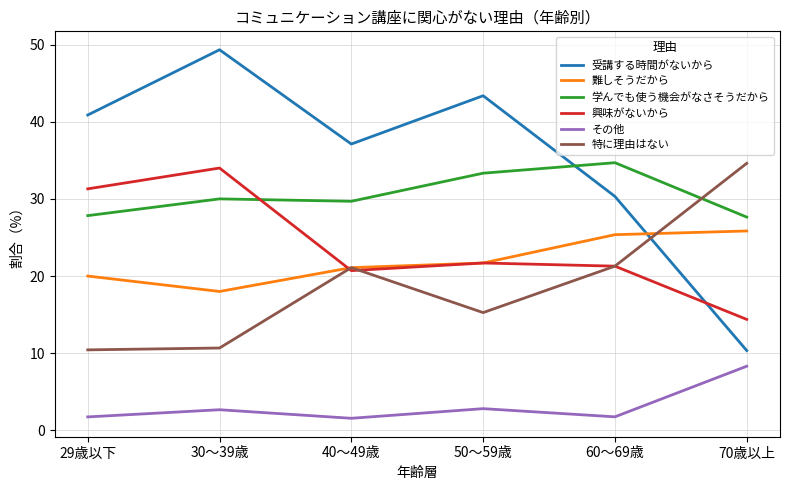

What position from the left is 60～69歳?

5